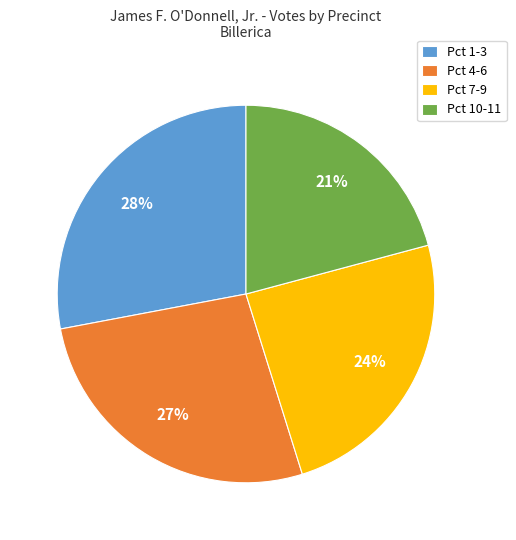

What percentage is the Pct 4-6 slice, to the nearest percent?

27%